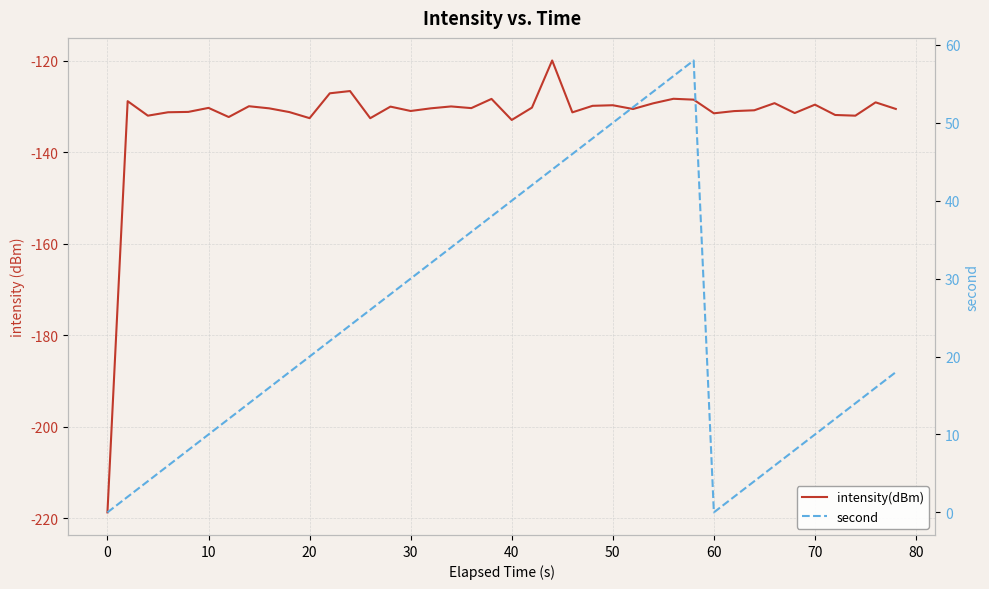

Read the intensity(dBm) value at 40.

-133.0